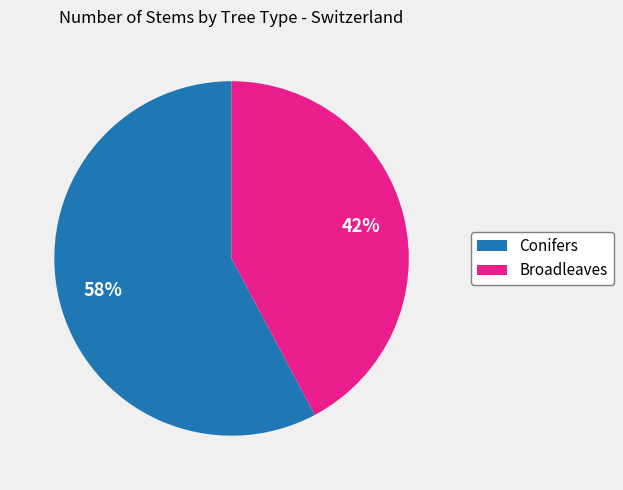

Is there any slice that represents more than half of the pie?

Yes